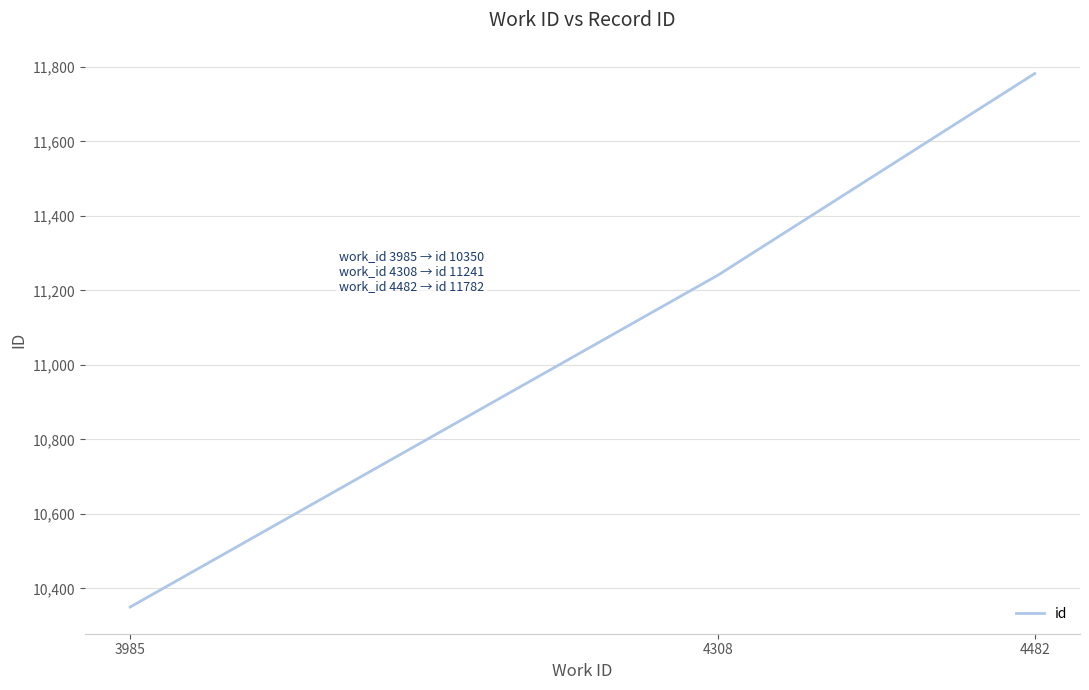

What is the ratio of the value at 3985 to the value at 4482?

0.9